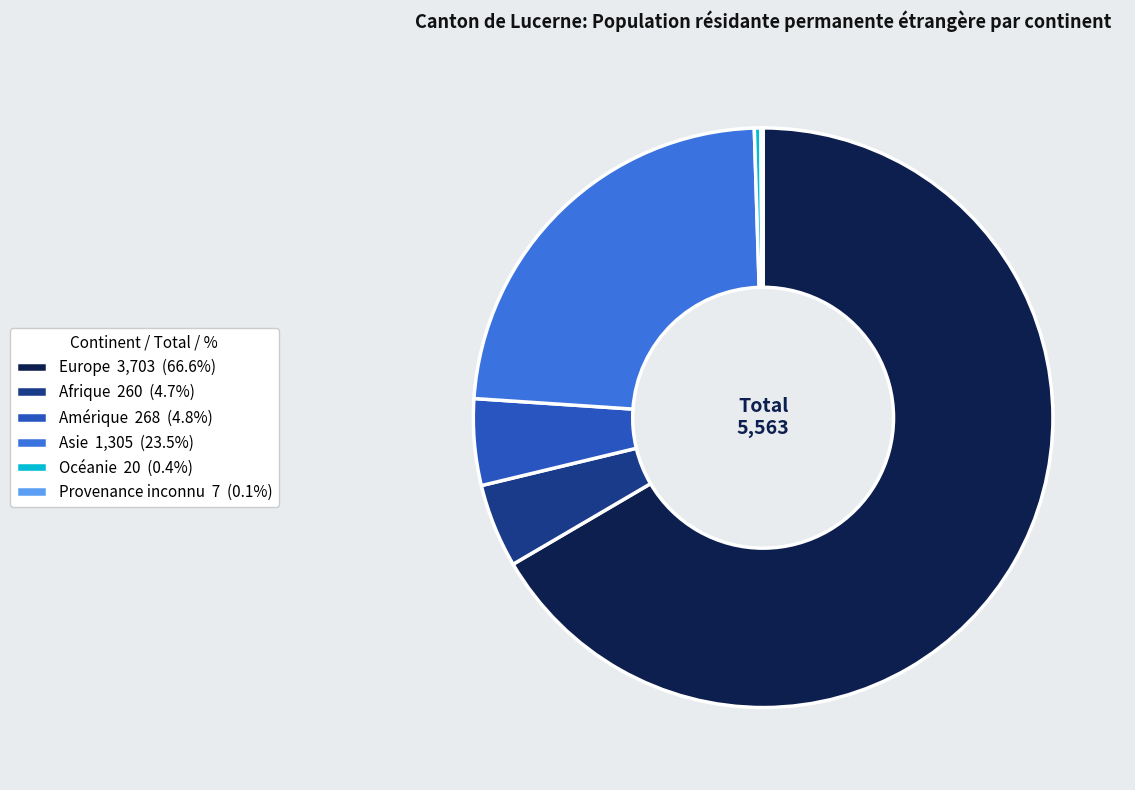

Approximately how many times larger is the value at Asie compared to Océanie?

65.2